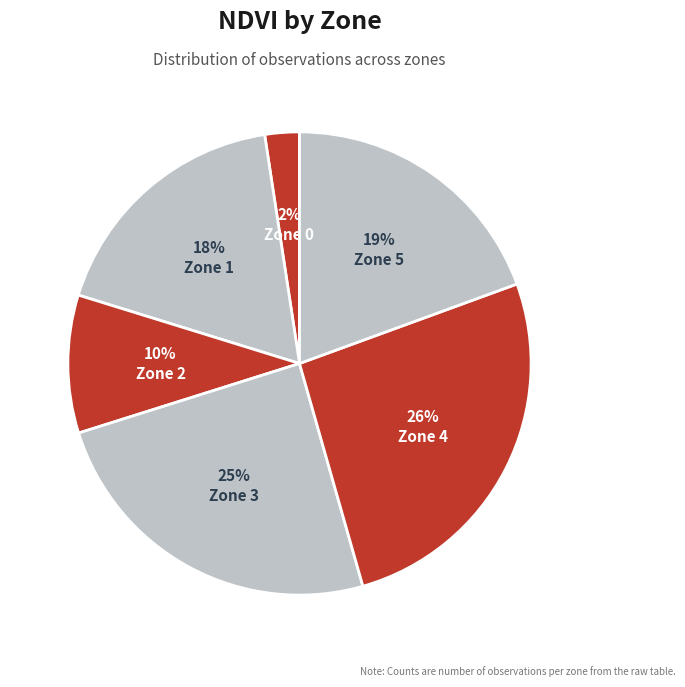

How many slices are in this pie chart?

6